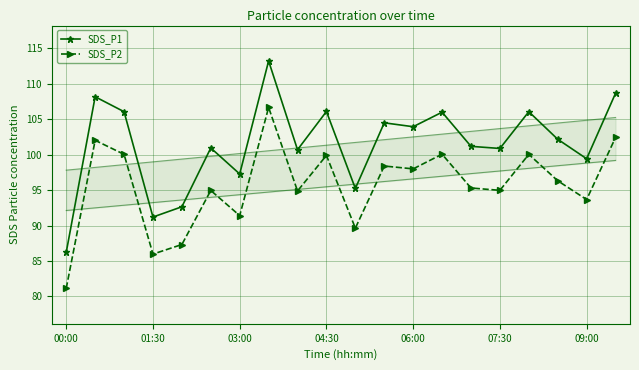

What value does the SDS_P1 series have at 06:00?

104.0